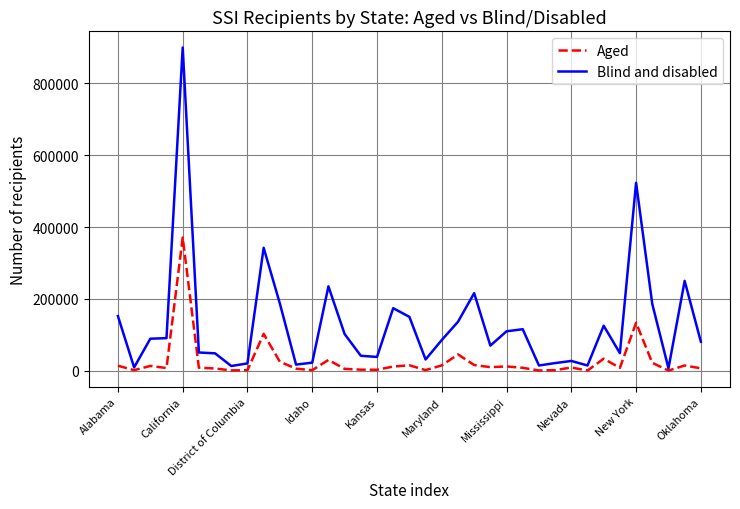

What is the highest value of the Aged series?

370828